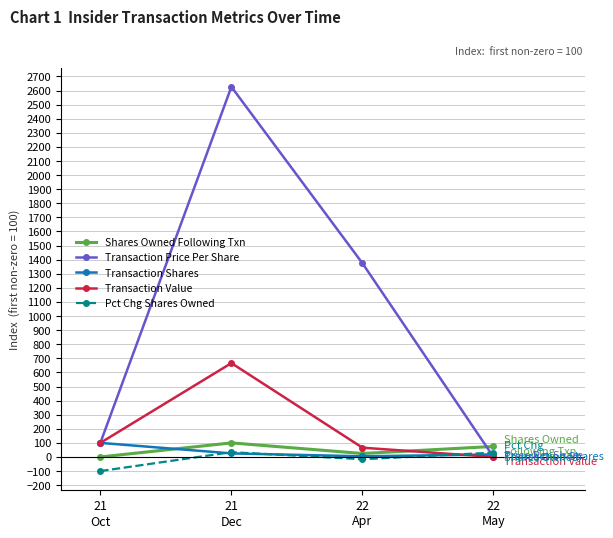

At which category is the sum across all series the highest?

21
Dec